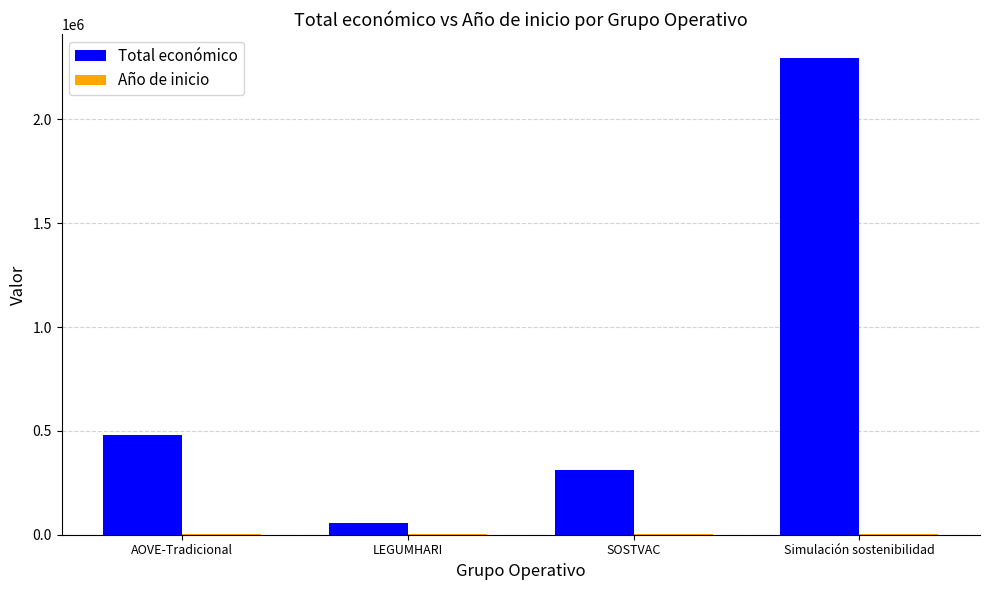

At which category is the sum across all series the highest?

Simulación sostenibilidad